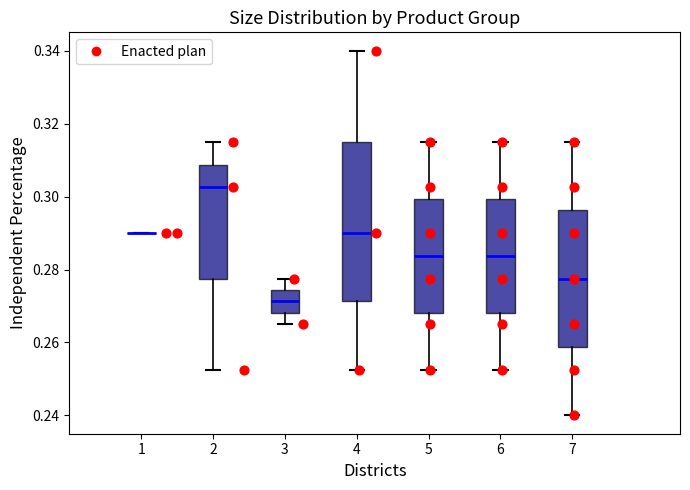

Which box is the tallest, from its lower edge to its upper edge?

4